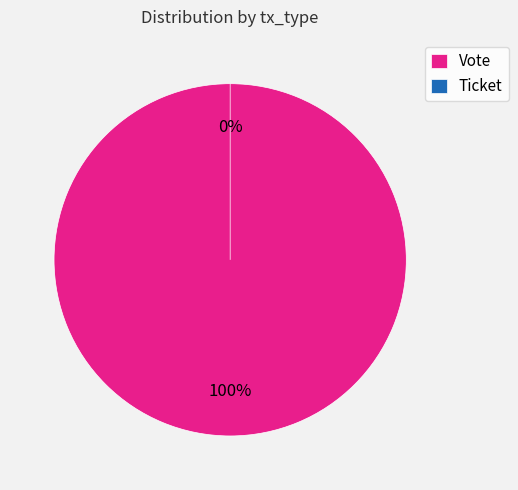

What percentage is the Vote slice, to the nearest percent?

100%